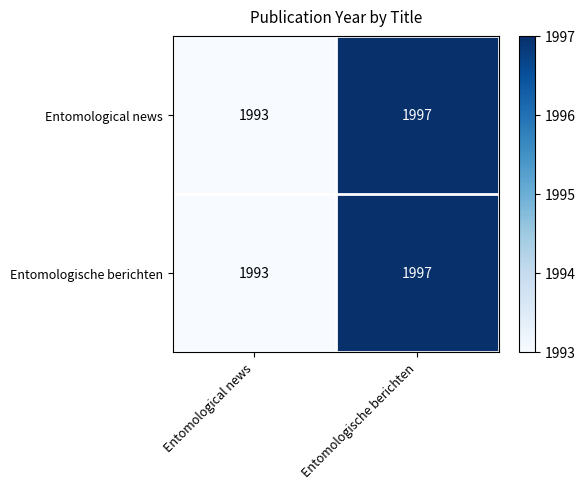

Reading right to left, what are all the values shown in this chart?

Entomological news: 1997	1993
Entomologische berichten: 1997	1993